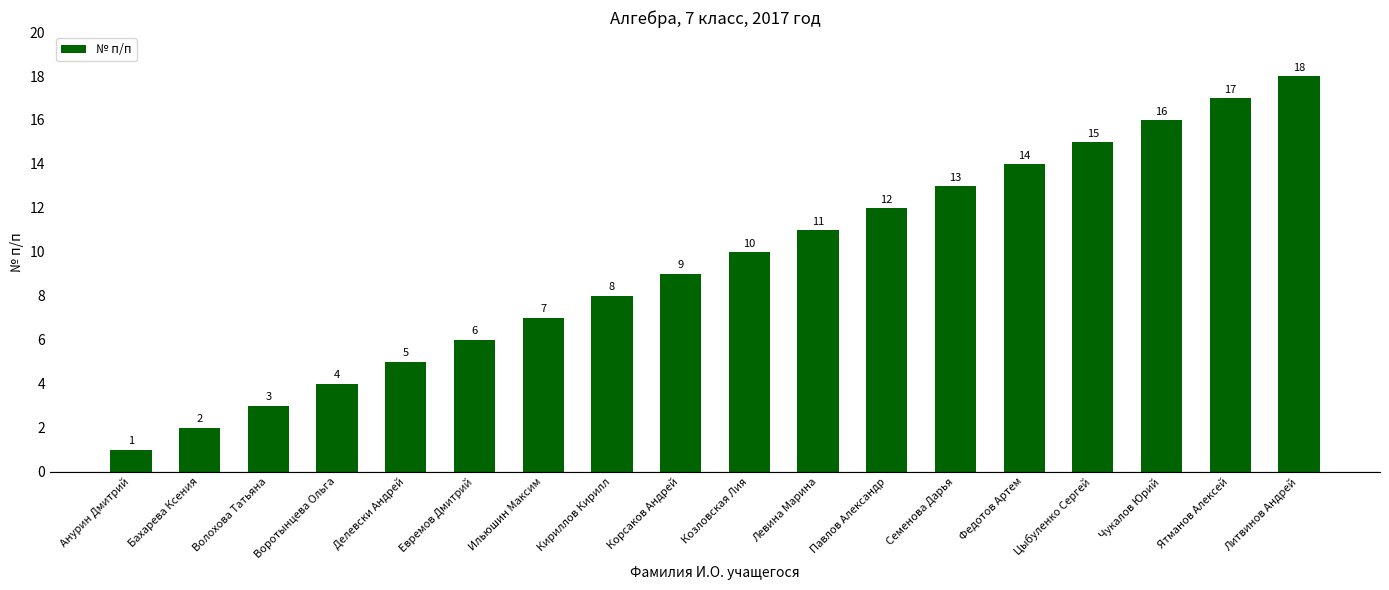

What is the sum of the values at Федотов Артем and Литвинов Андрей?

32